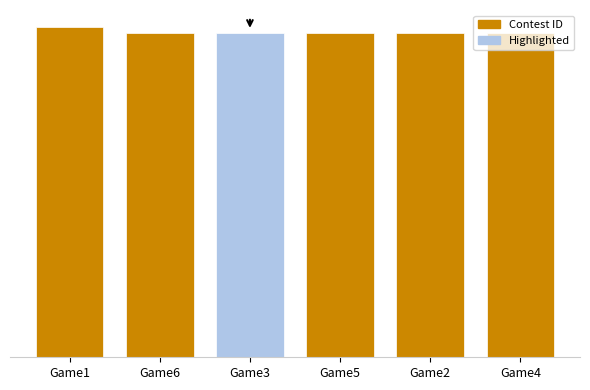

Are the bars horizontal?

No